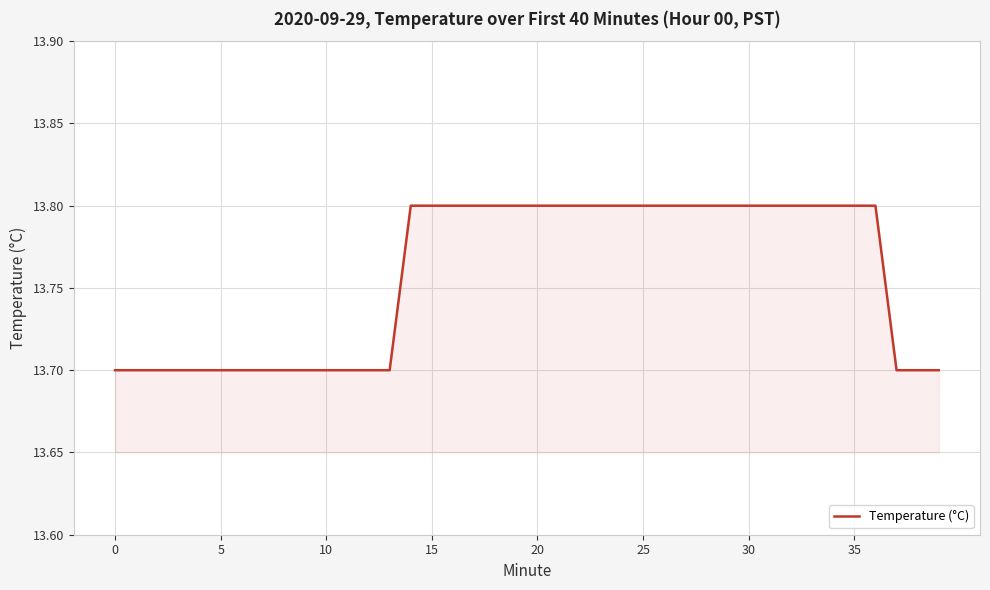

Reading left to right, what are all the values shown in this chart?

13.7	13.7	13.7	13.7	13.7	13.7	13.7	13.7	13.7	13.7	13.7	13.7	13.7	13.7	13.8	13.8	13.8	13.8	13.8	13.8	13.8	13.8	13.8	13.8	13.8	13.8	13.8	13.8	13.8	13.8	13.8	13.8	13.8	13.8	13.8	13.8	13.8	13.7	13.7	13.7